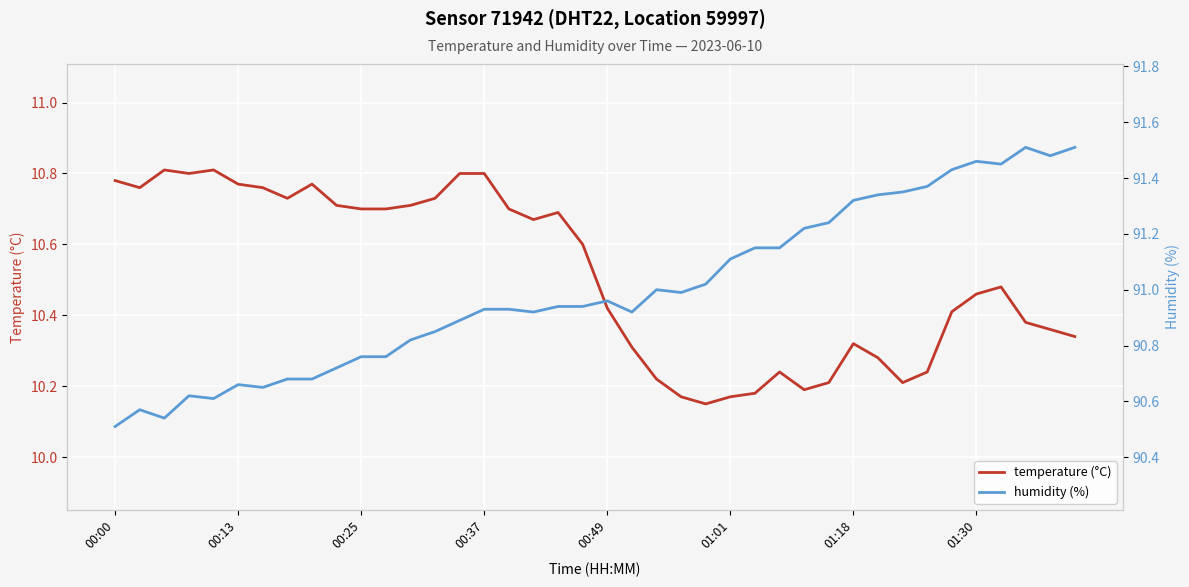

True or false: temperature (°C) has a value of 18.4 at 01:18.

False